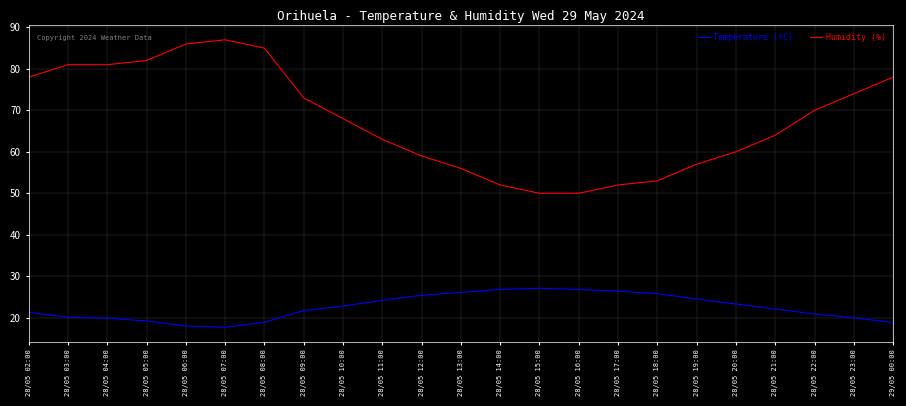

Rank the series at 28/05 13:00 from highest to lowest value.

Humidity (%), Temperature (ºC)